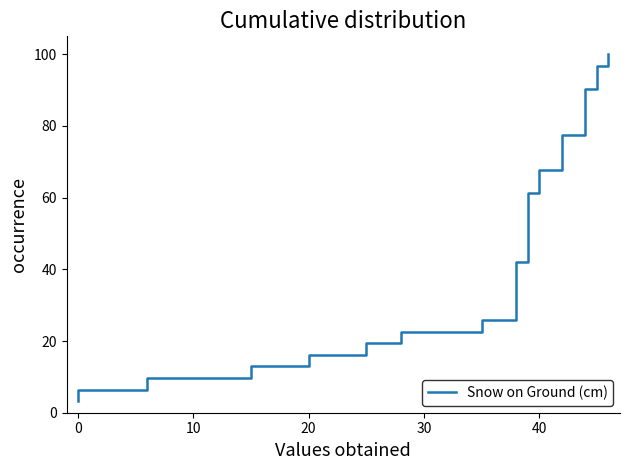

What is the smallest value displayed?

3.2